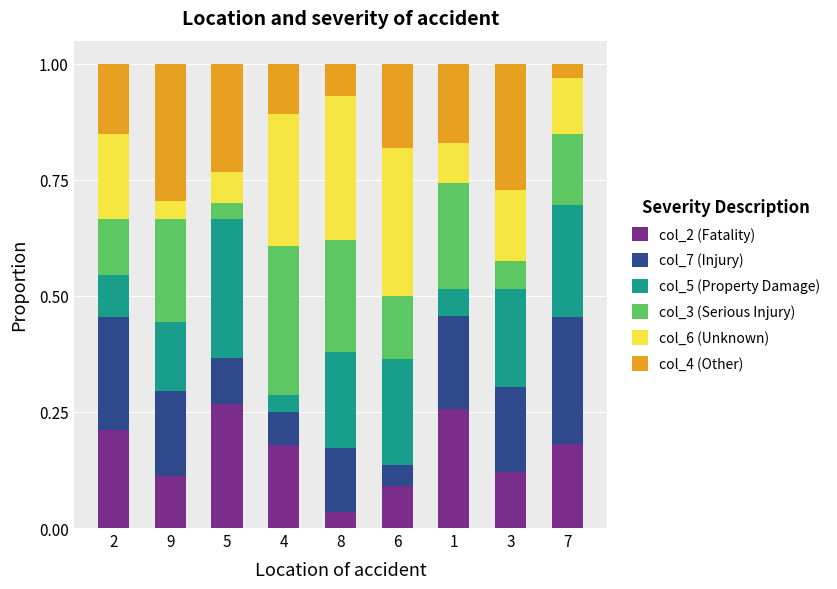

The col_2 (Fatality) series shows 0.4 at 1. True or false?

False